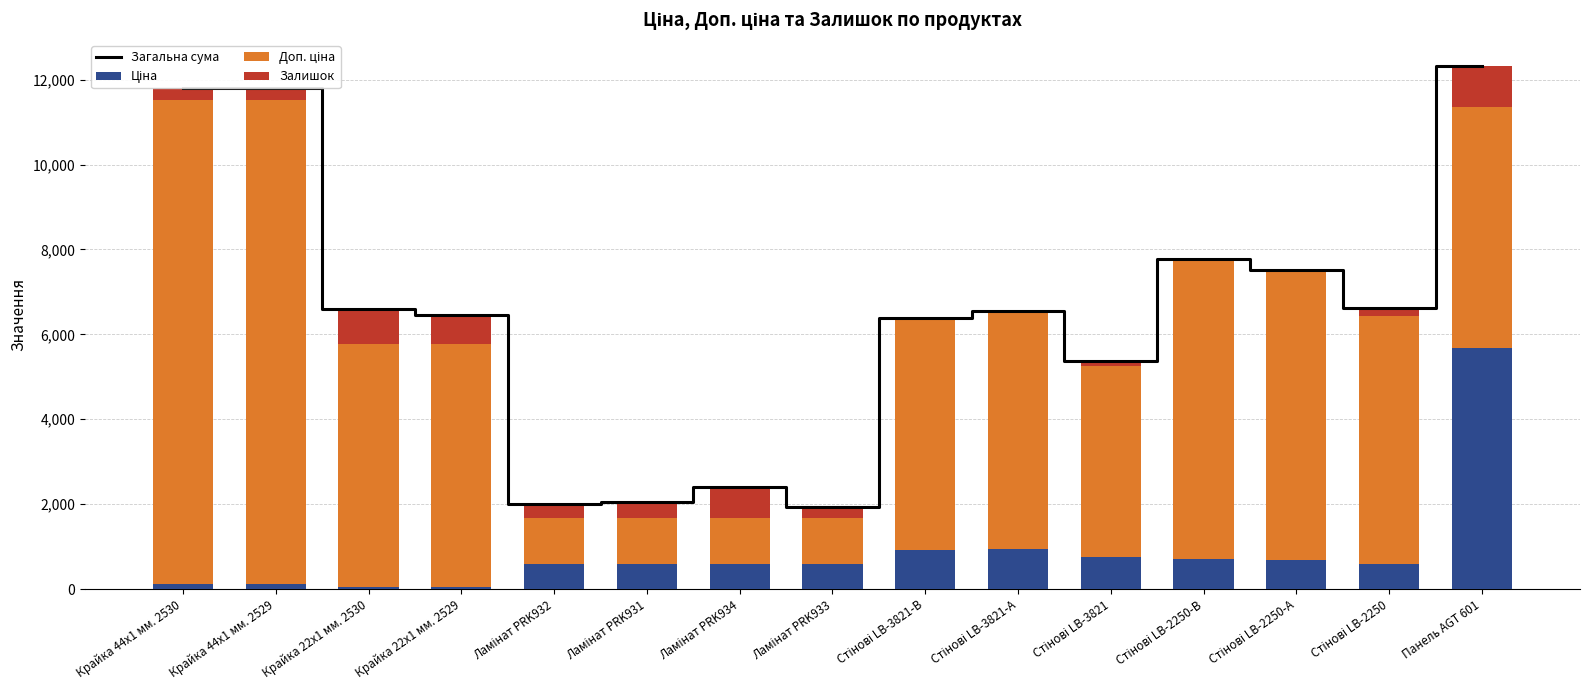

What is the label of the 15th bar from the left?

Панель AGT 601